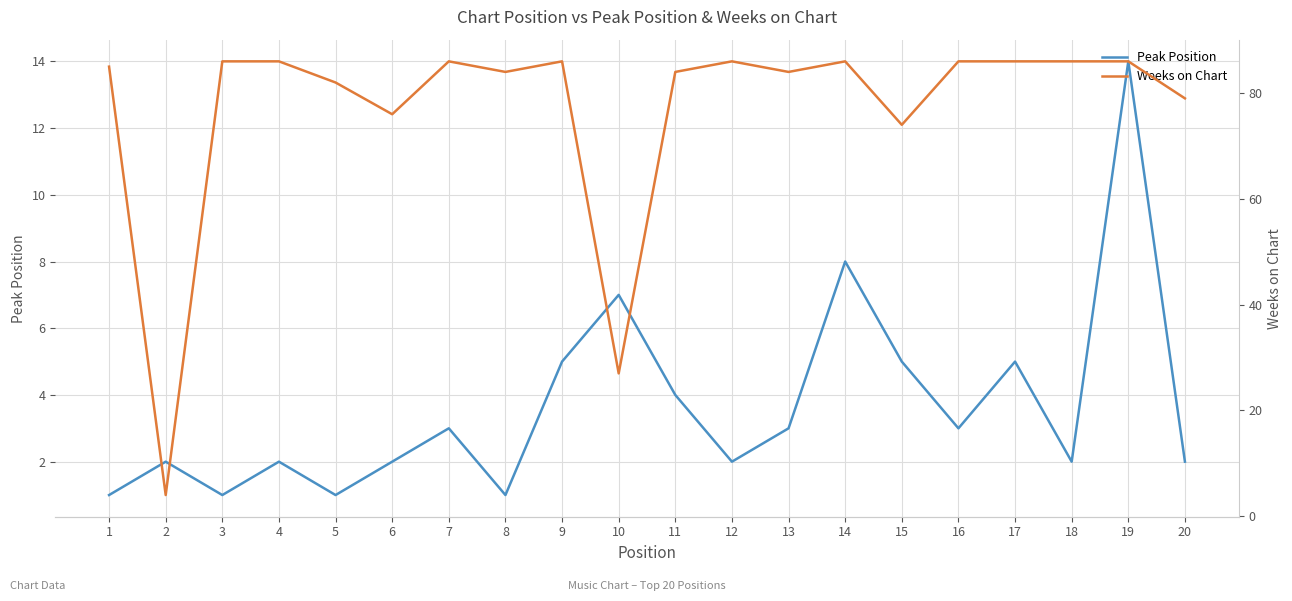

What is the sum of all Weeks on Chart values?

1539